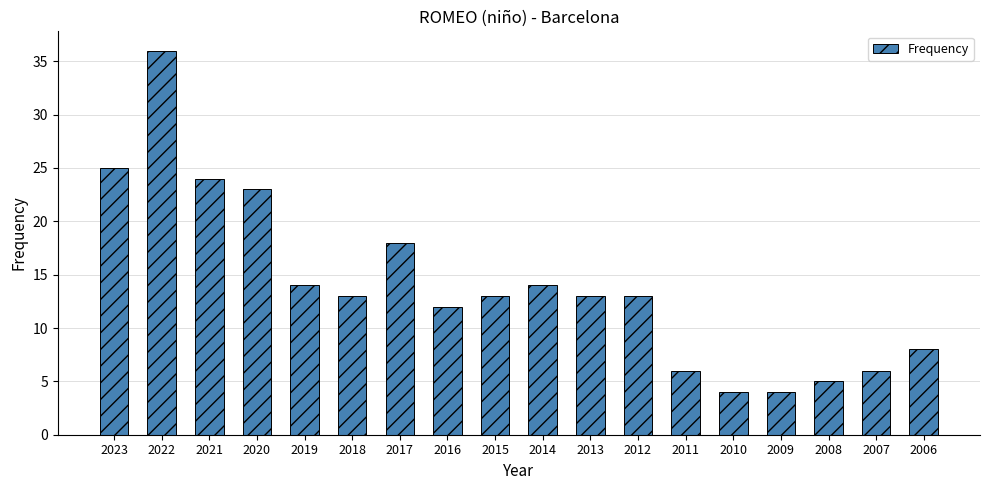

Reading left to right, list all the values displayed in this chart.

25	36	24	23	14	13	18	12	13	14	13	13	6	4	4	5	6	8